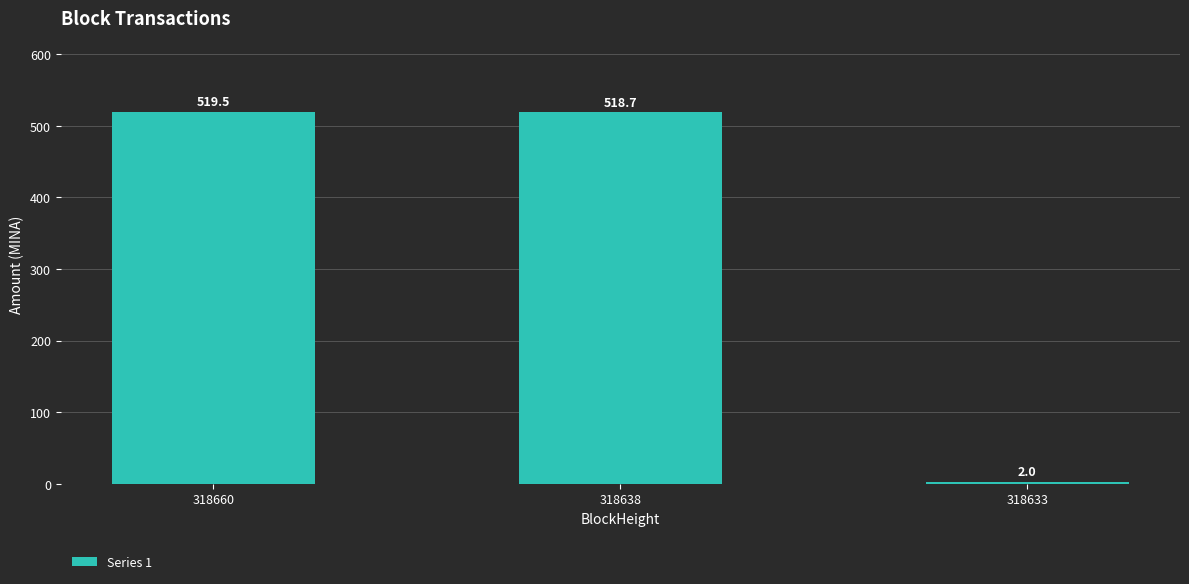

Are the bars grouped side by side (vs. stacked)?

No